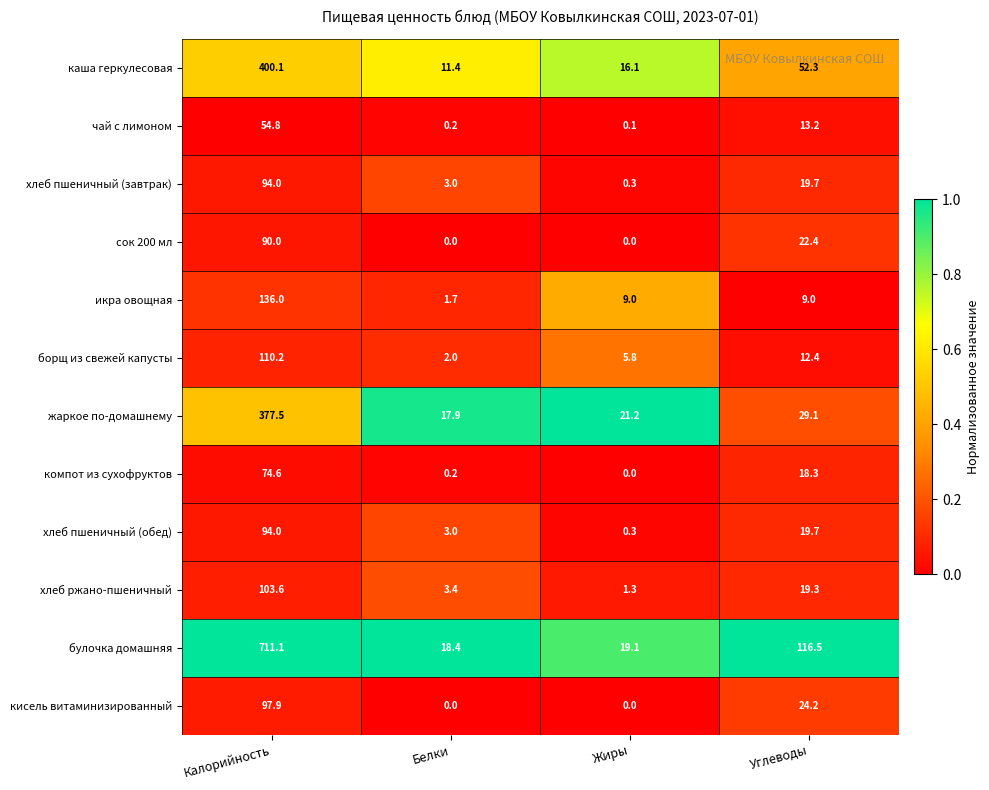

What is the total value across all series at Калорийность?

2343.8